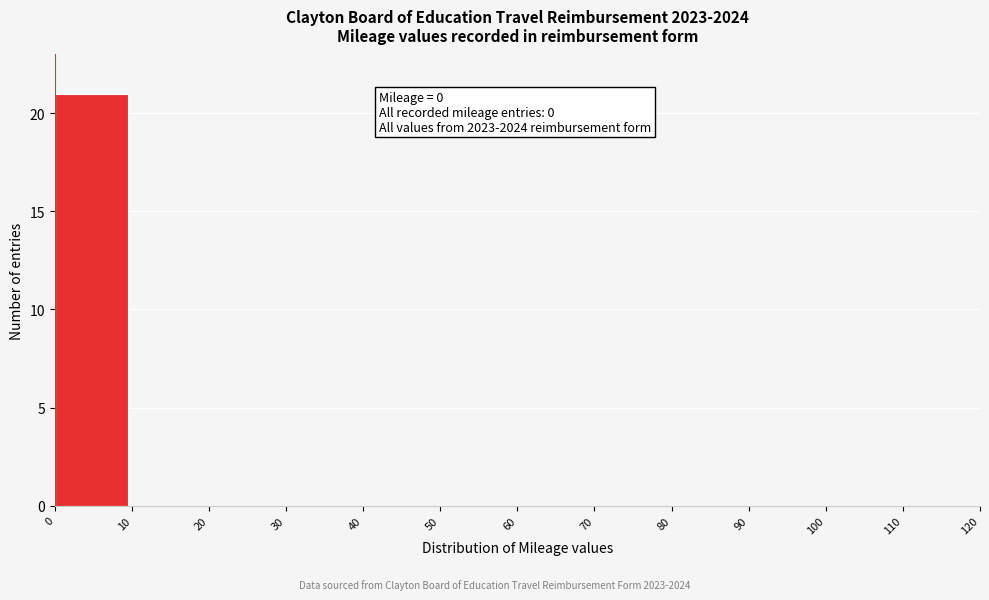

Which range on the x-axis has the tallest bar?

0 to 10